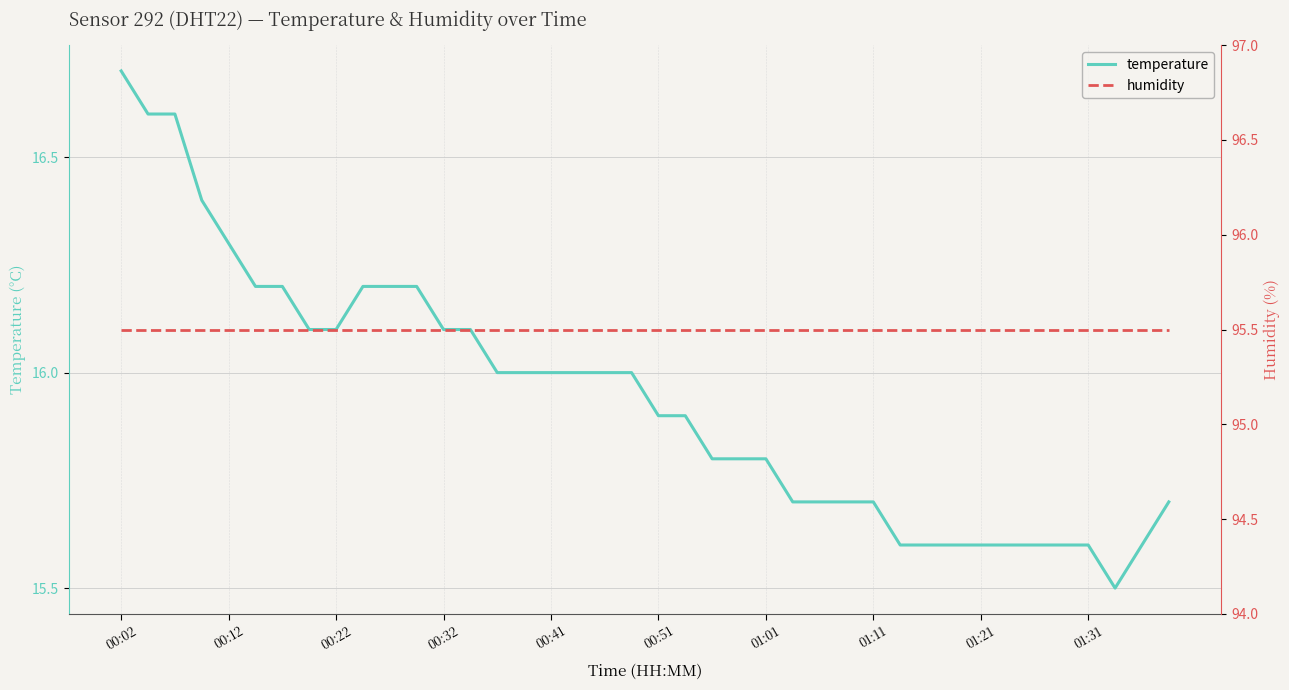

True or false: temperature and humidity intersect in this chart.

False